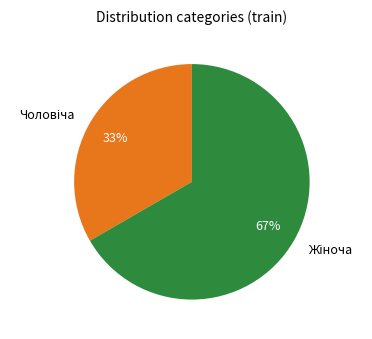

Does any single category account for the majority?

Yes